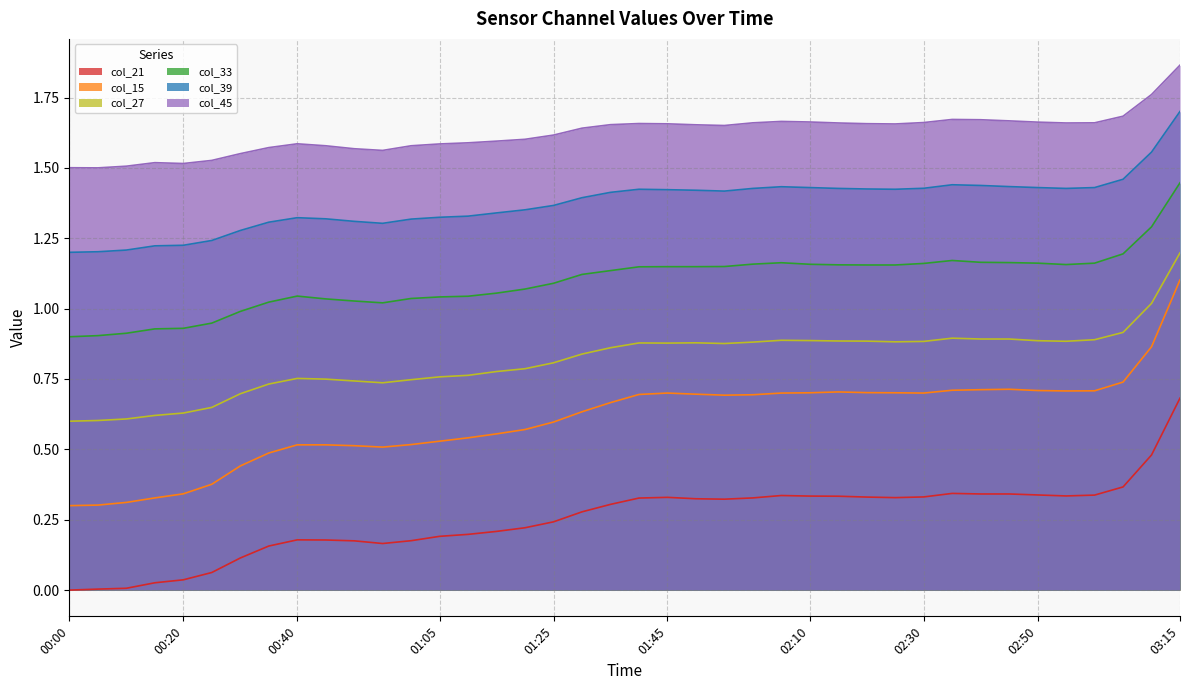

True or false: col_27 and col_33 intersect in this chart.

False